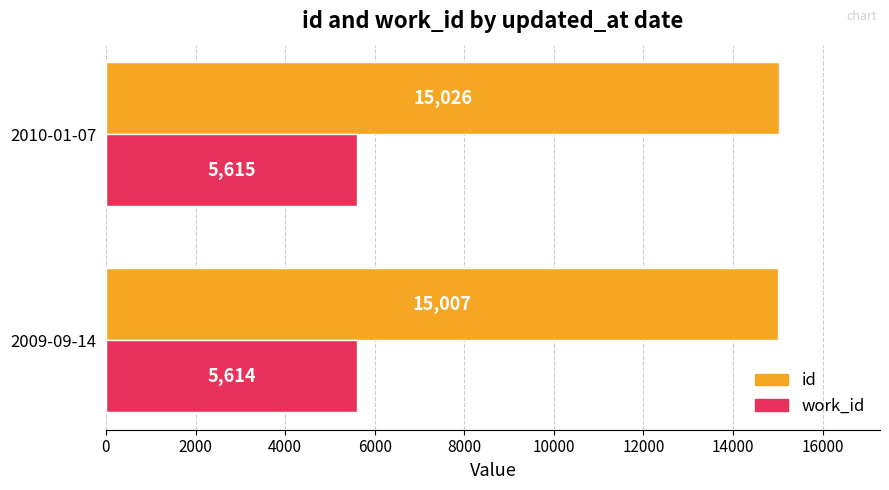

Which series has the largest total across all categories?

id